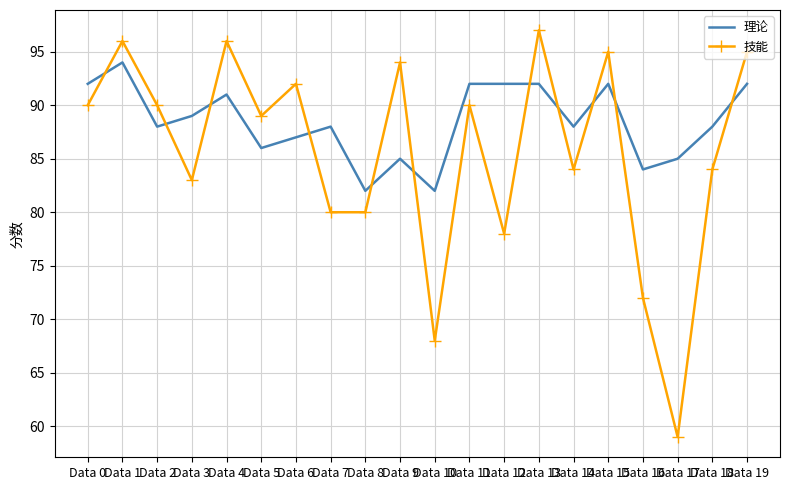

The value of 理论 at Data 10 is 18. True or false?

False